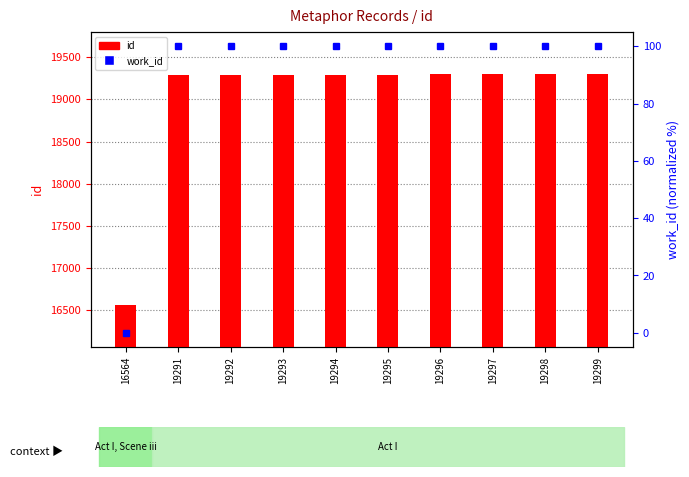

What is the difference between the second highest and second lowest values in the id series?

7